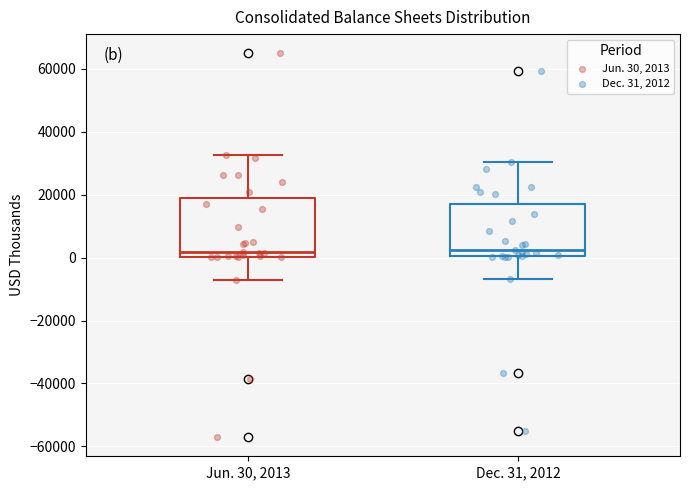

Reading left to right, read every box against the y-axis: the position of its median line, the range the box covers, and the ends of its whiskers. The values are not printed on the chart, so give them approximately, as read against the axis.

Jun. 30, 2013: median 2000, box 0 to 20000, whiskers -6000 to 32000
Dec. 31, 2012: median 2000, box 0 to 16000, whiskers -6000 to 30000